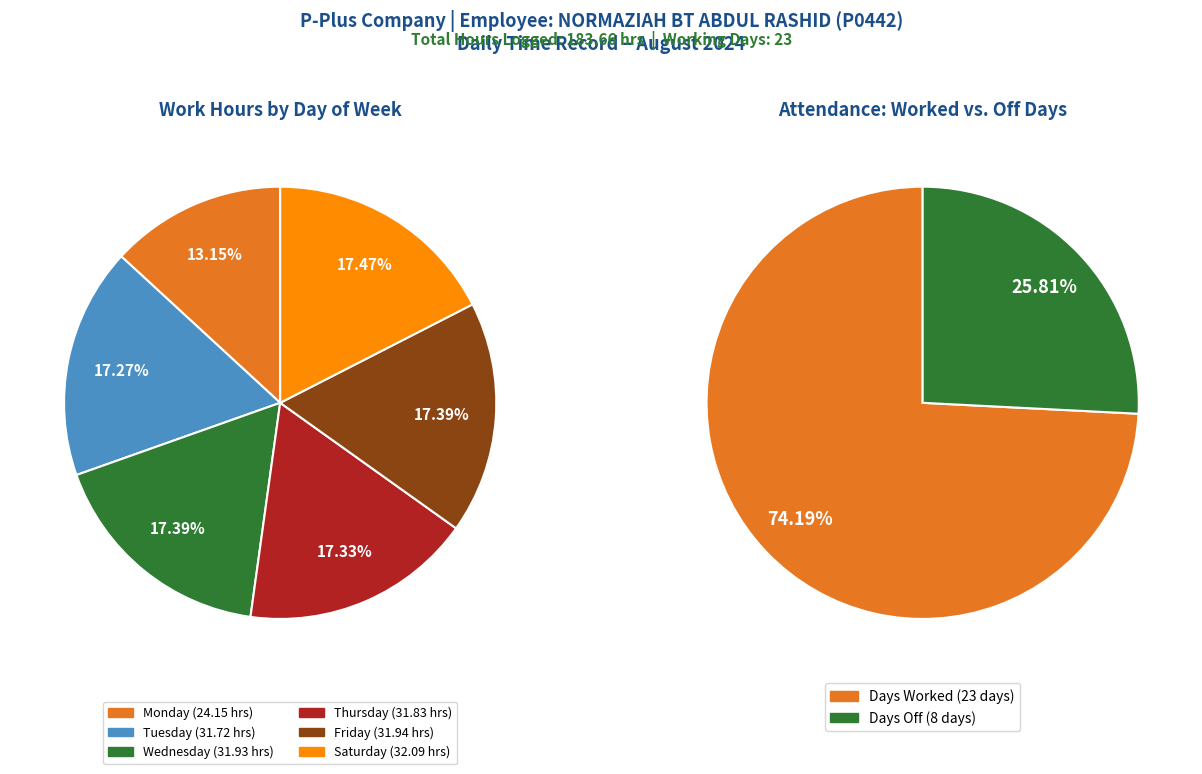

True or false: 11-Fri accounts for 1% of the total.

False